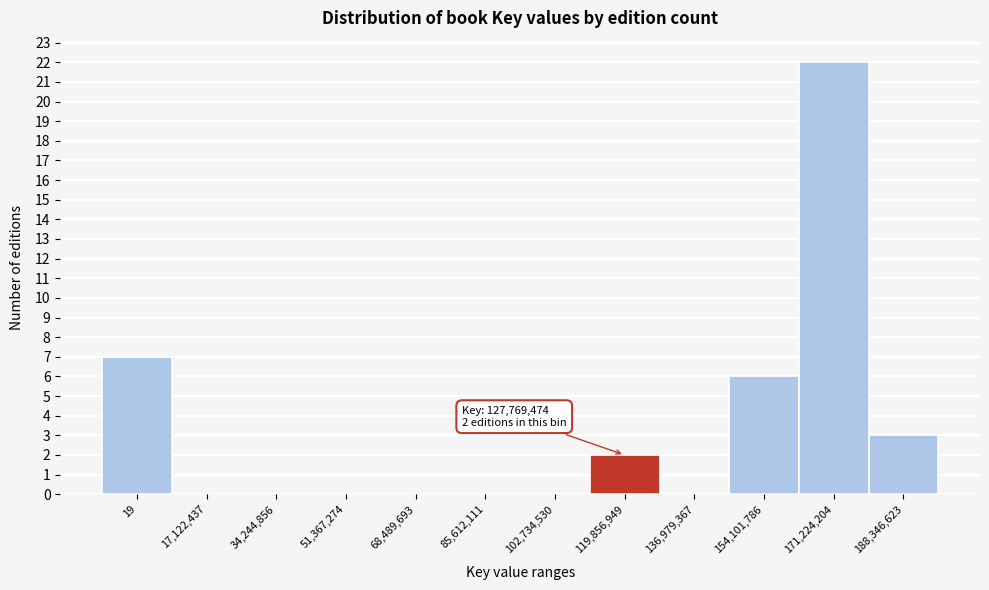

Reading left to right, list all the values displayed in this chart.

19=7	17,122,437=0	34,244,856=0	51,367,274=0	68,489,693=0	85,612,111=0	102,734,530=0	119,856,949=2	136,979,367=0	154,101,786=6	171,224,204=22	188,346,623=3